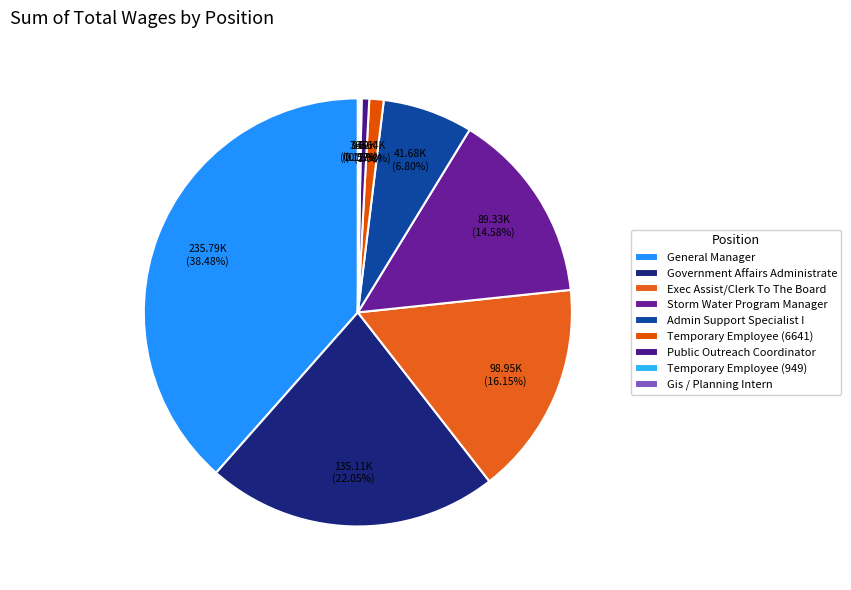

What portion of the pie excludes Temporary Employee (6641)?

98.9%